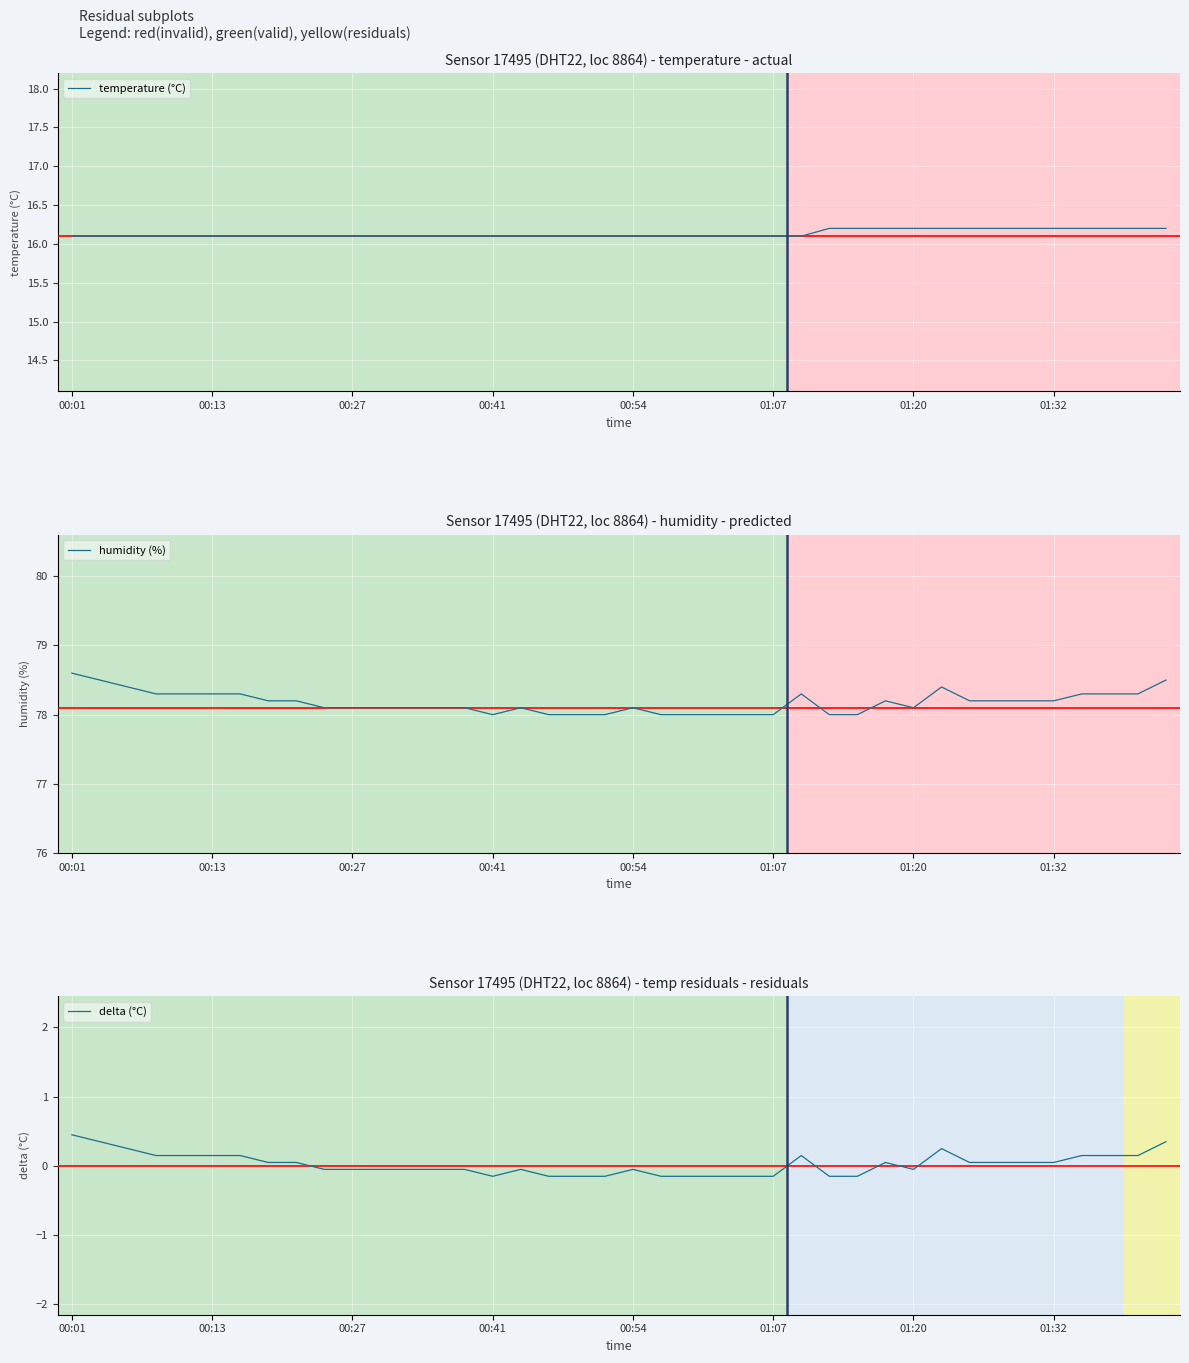

What is the spread (max minus min) of values at 17?

78.2